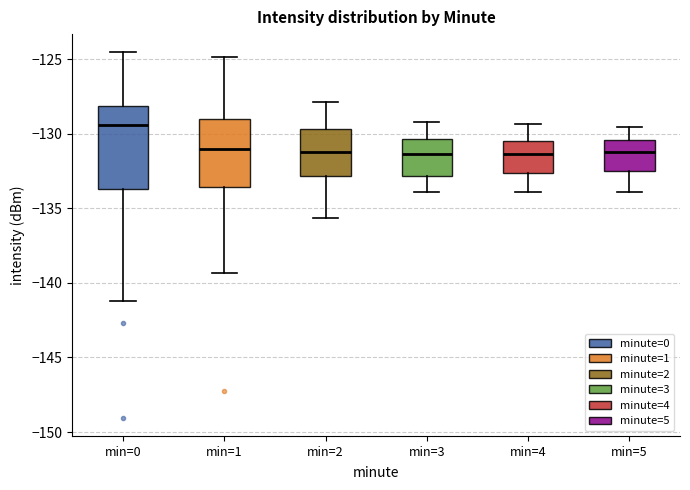

Comparing the boxes themselves (not the whiskers), which one is the tallest?

min=0